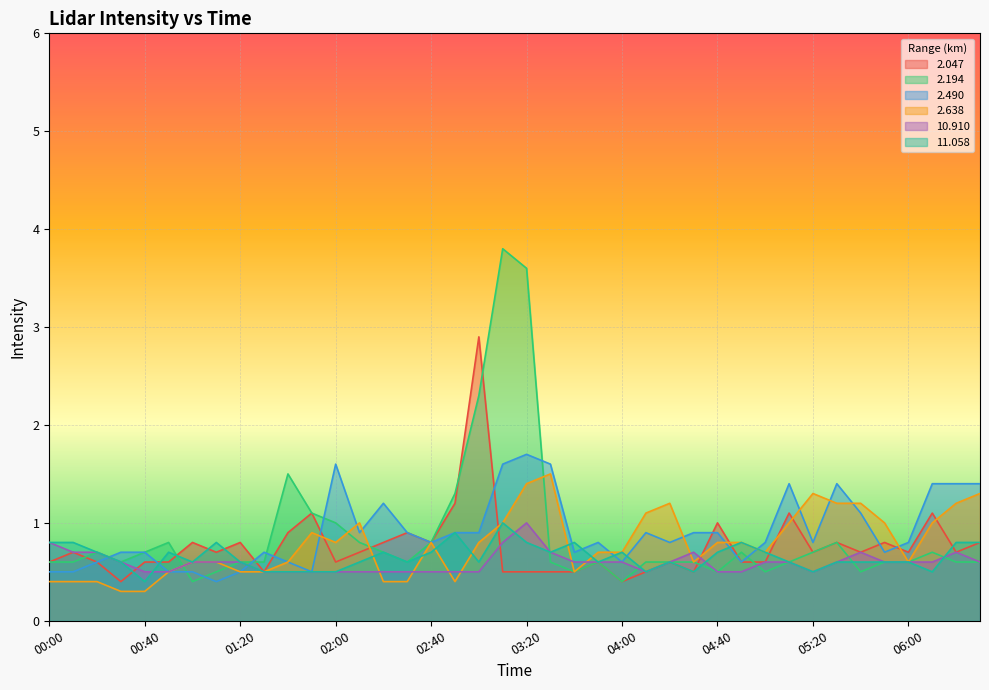

List the series in order of their peak value, lowest first.

 10.910,  11.058,   2.638,   2.490,   2.047,   2.194